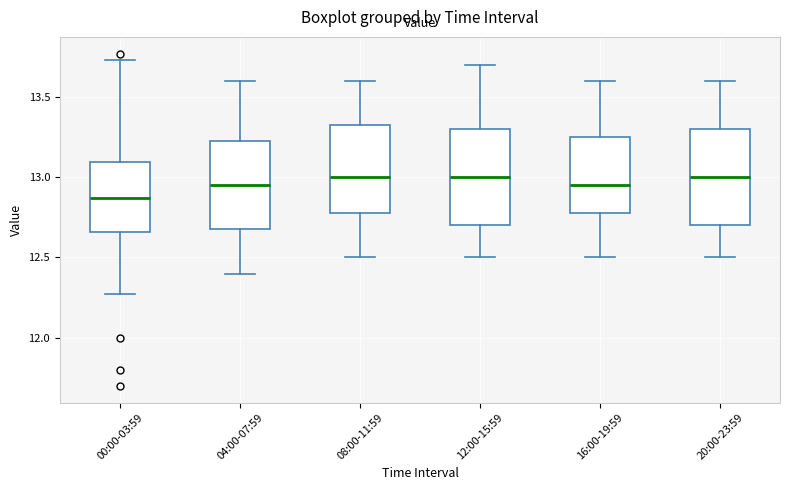

Reading left to right, read every box against the y-axis: the position of its median line, the range the box covers, and the ends of its whiskers. The values are not printed on the chart, so give them approximately, as read against the axis.

00:00-03:59: median 12.85, box 12.65 to 13.10, whiskers 12.25 to 13.75
04:00-07:59: median 12.95, box 12.70 to 13.25, whiskers 12.40 to 13.60
08:00-11:59: median 13.00, box 12.80 to 13.35, whiskers 12.50 to 13.60
12:00-15:59: median 13.00, box 12.70 to 13.30, whiskers 12.50 to 13.70
16:00-19:59: median 12.95, box 12.80 to 13.25, whiskers 12.50 to 13.60
20:00-23:59: median 13.00, box 12.70 to 13.30, whiskers 12.50 to 13.60